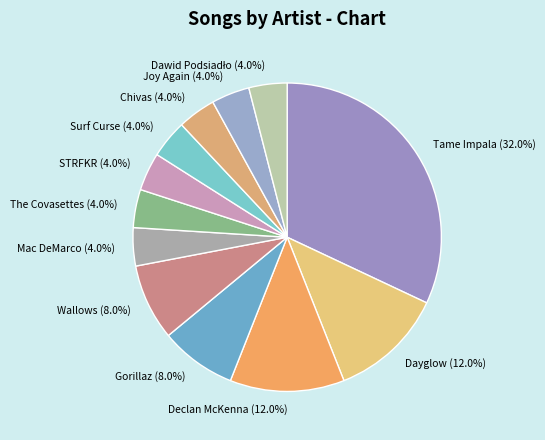

Is it true that Wallows is 16% of the pie?

False